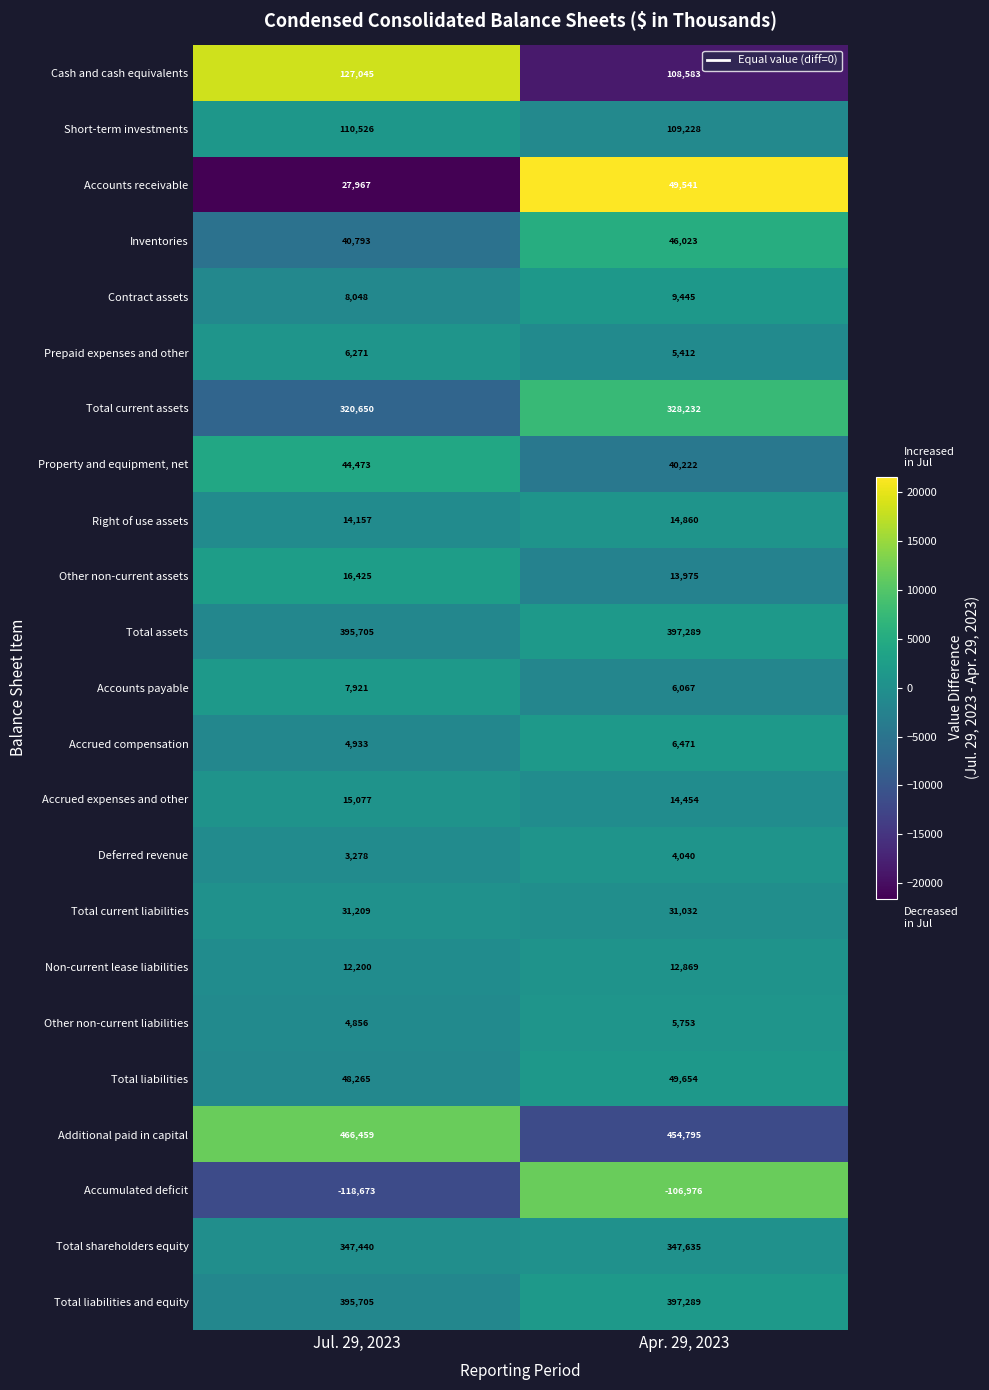

What is the greatest value displayed?

466459